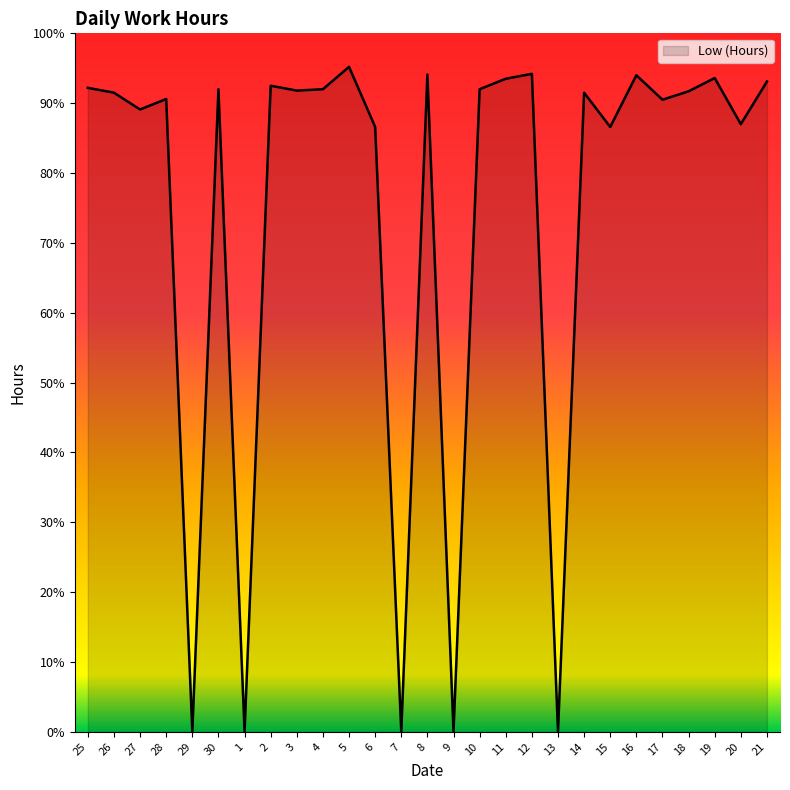

Reading left to right, transcribe all the data shown in this chart.

25=9.2	26=9.2	27=8.9	28=9.1	29=0.0	30=9.2	1=0.0	2=9.2	3=9.2	4=9.2	5=9.5	6=8.7	7=0.0	8=9.4	9=0.0	10=9.2	11=9.3	12=9.4	13=0.0	14=9.2	15=8.7	16=9.4	17=9.1	18=9.2	19=9.4	20=8.7	21=9.3